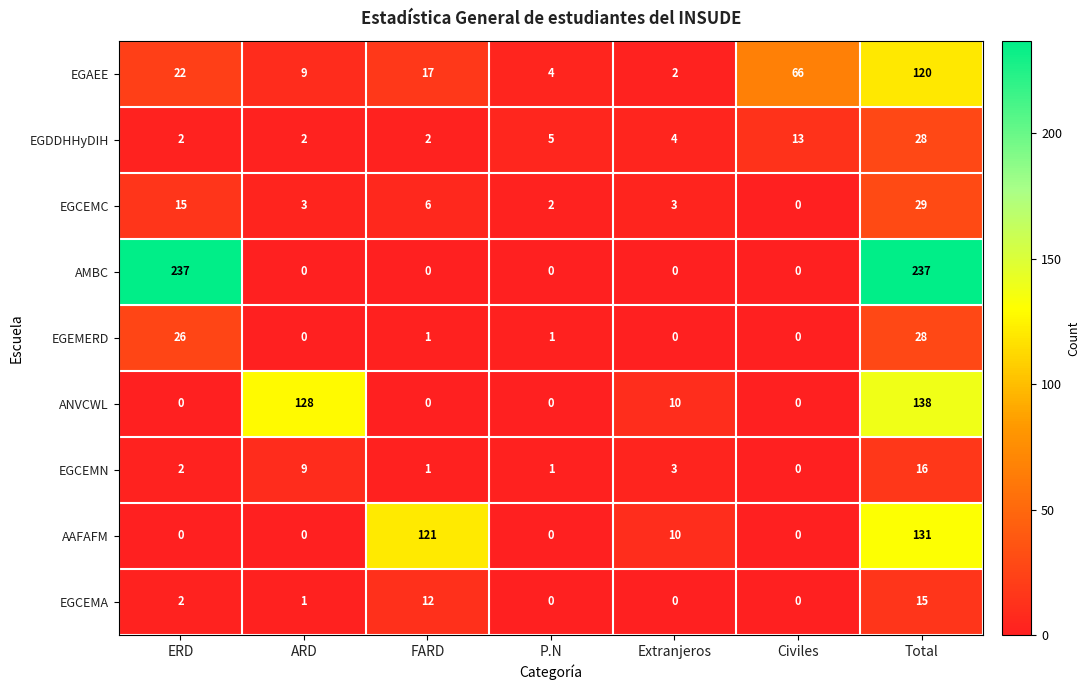

Read the EGCEMN value at ARD, to the nearest 5.

10